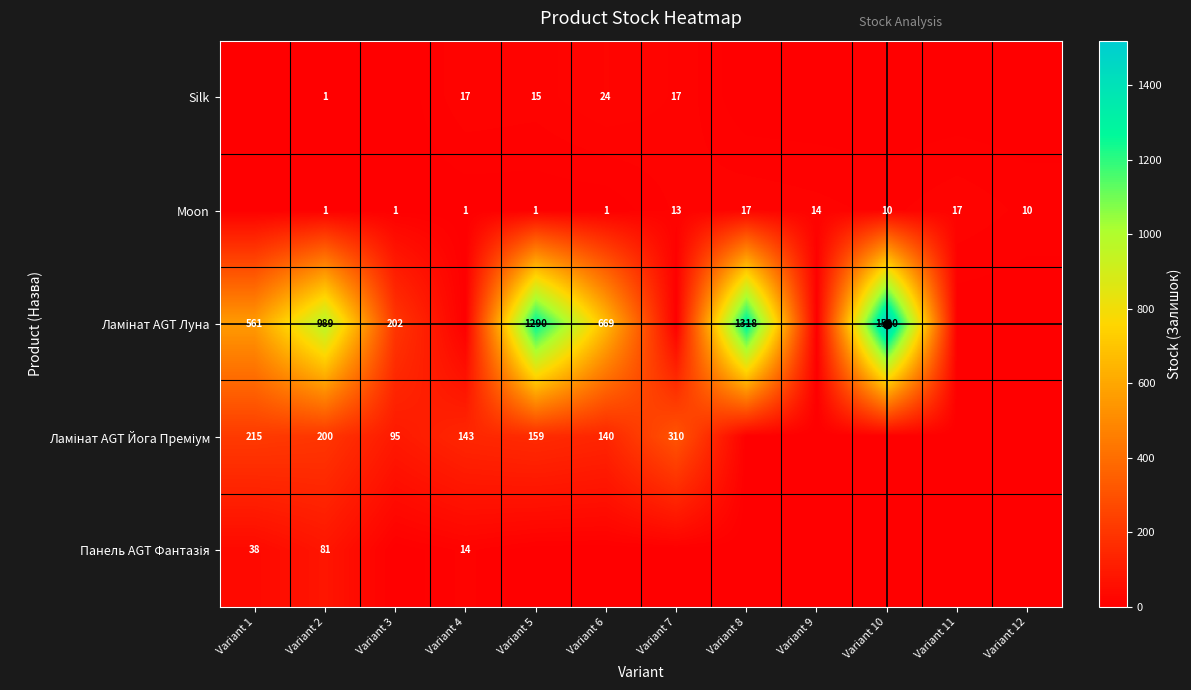

The Moon series shows 18 at Variant 10. True or false?

False